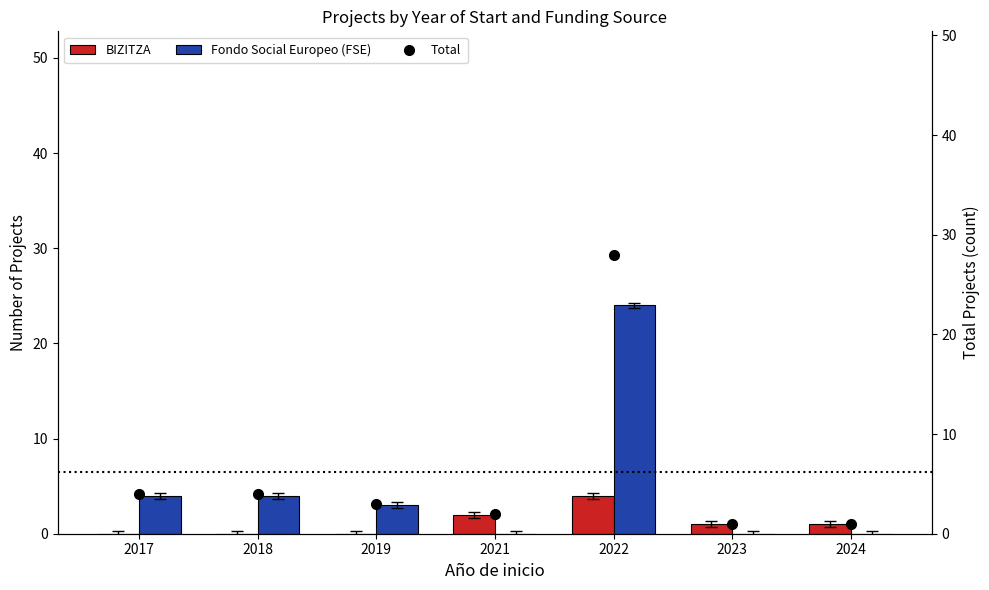

How many series are shown in this chart?

3